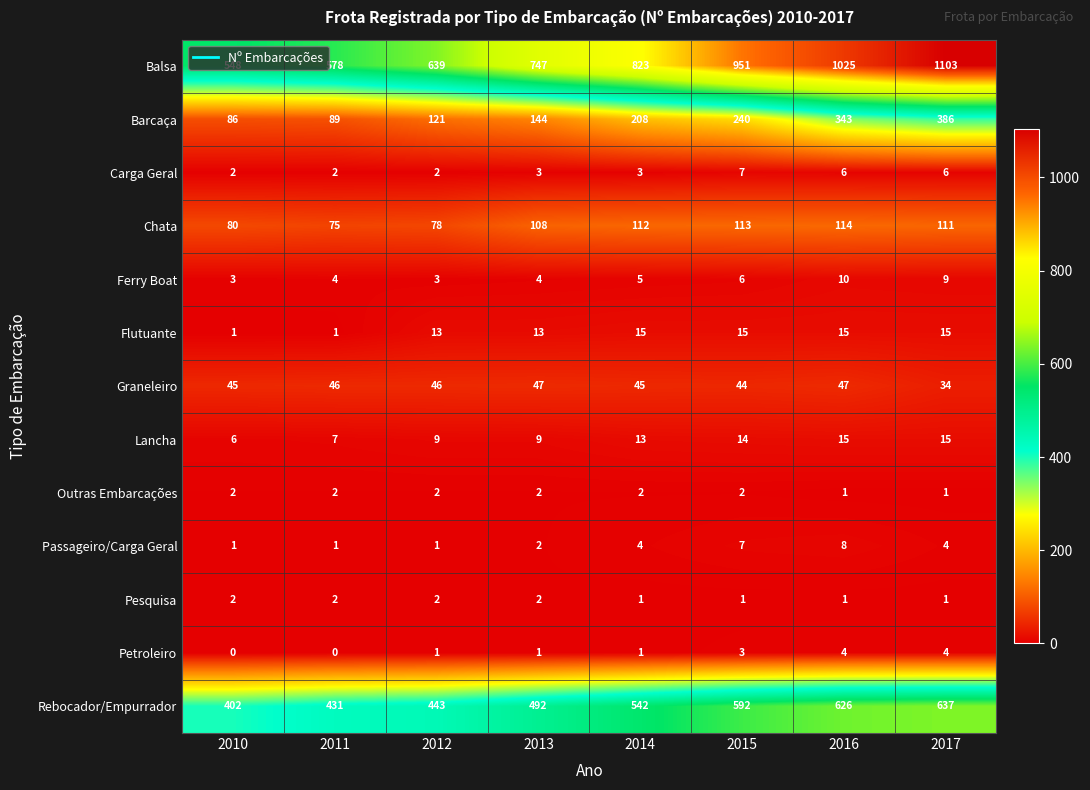

Which series has the widest spread of values?

Balsa